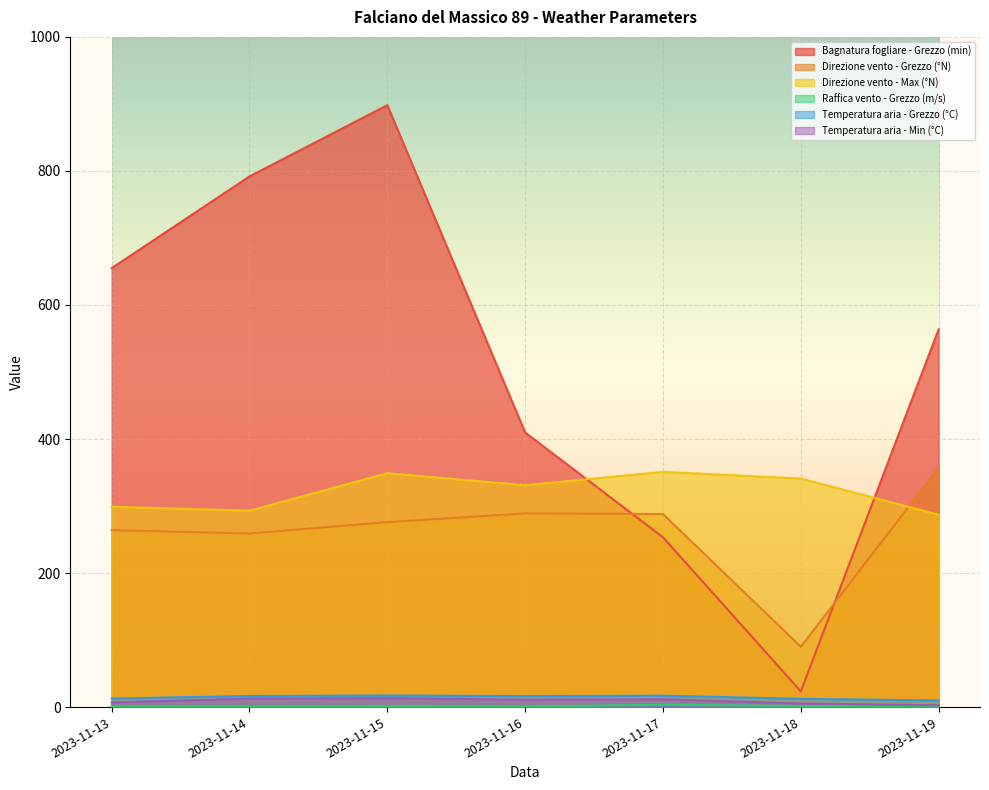

At which category is the sum across all series the highest?

2023-11-15